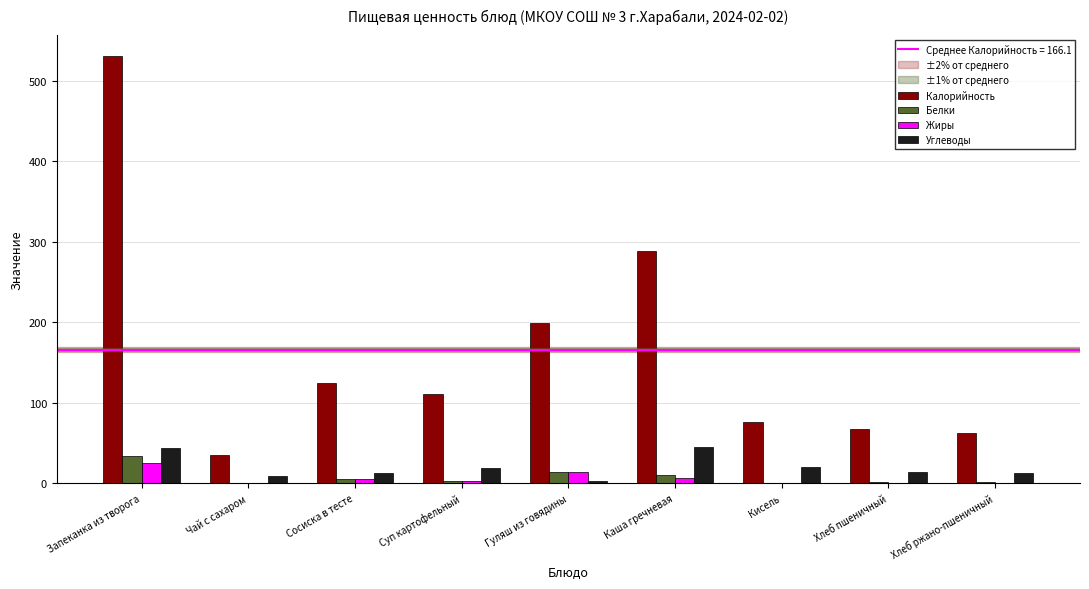

What is the difference between the Жиры values at Гуляш из говядины and Сосиска в тесте?

8